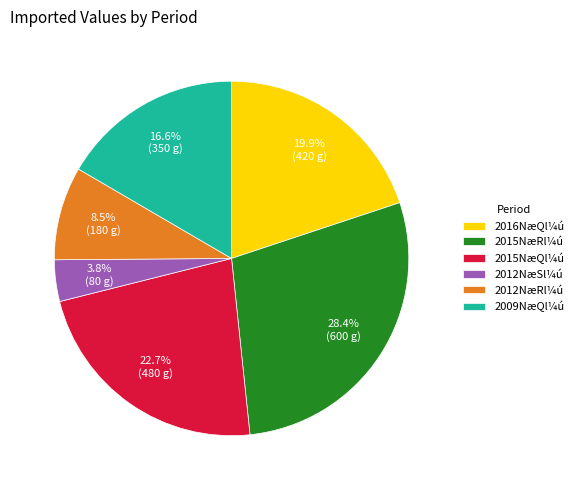

Is there a majority slice in this chart?

No